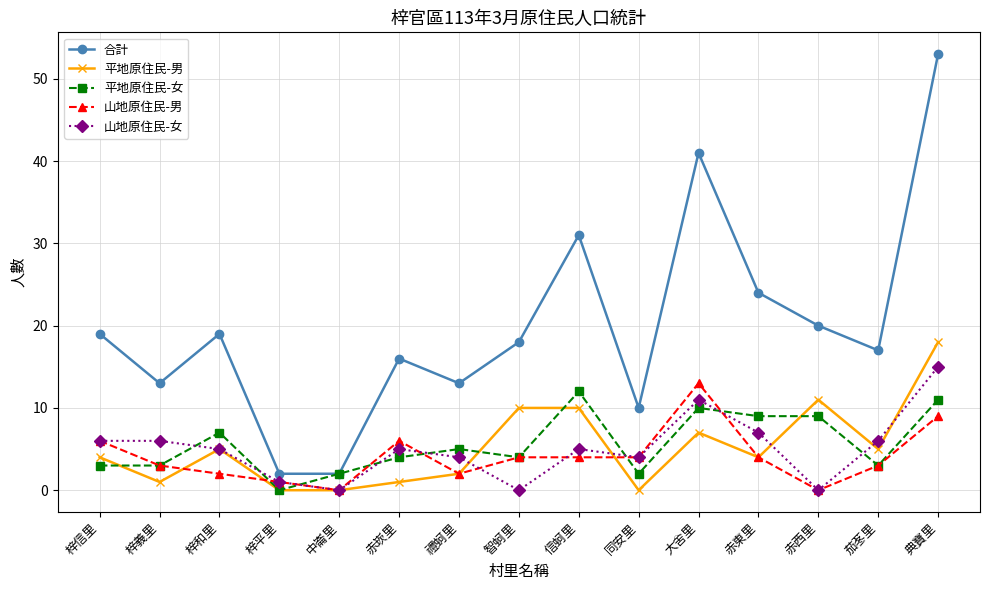

Count the number of categories in the chart.

15